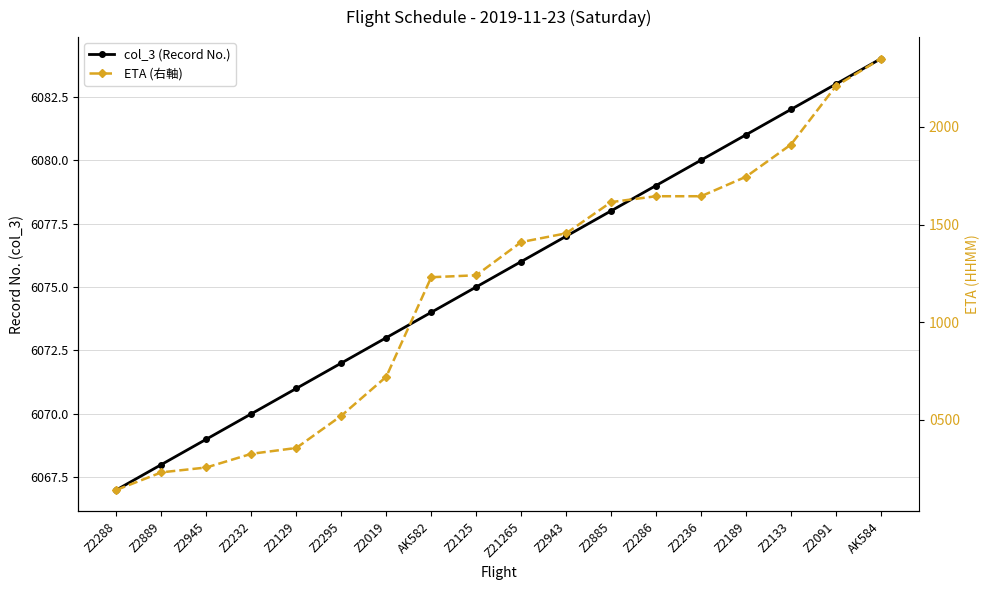

Which has a higher value, Z2091 or Z2943?

Z2091